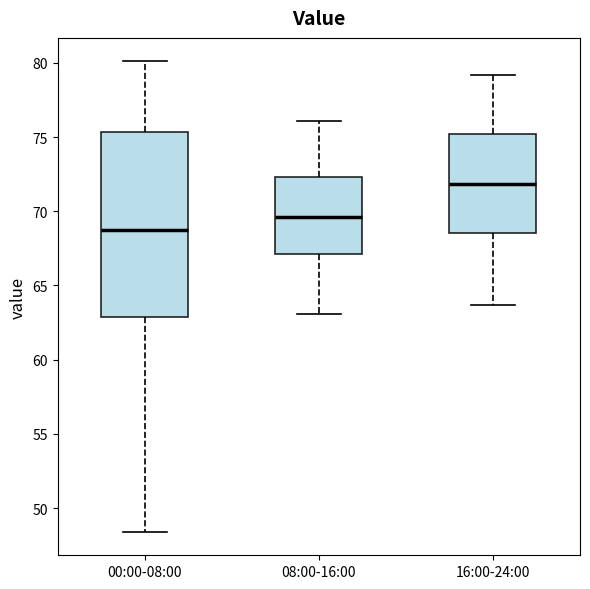

Which box has the lowest median line?

00:00-08:00